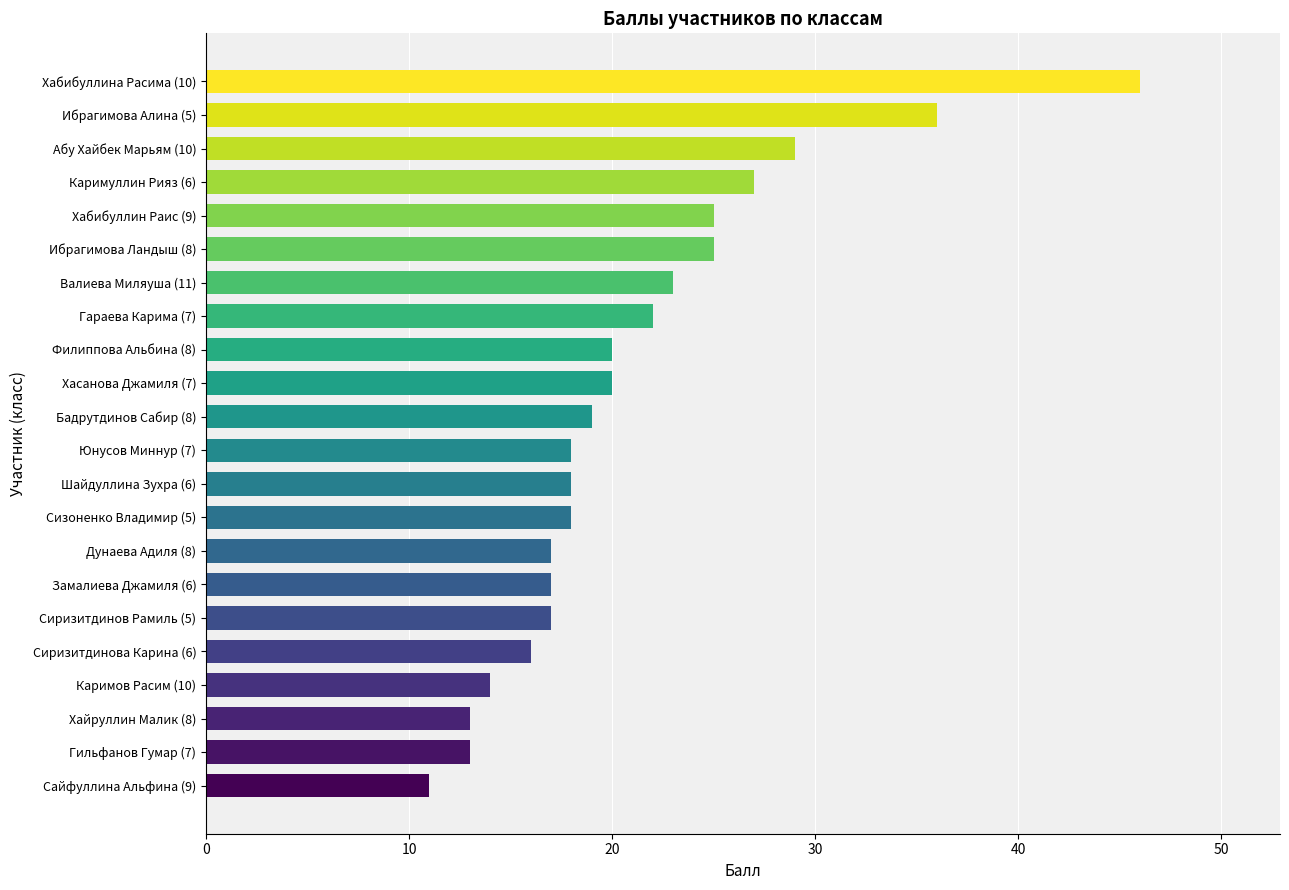

The chart shows a value of 18 at Юнусов Миннур (7). True or false?

True